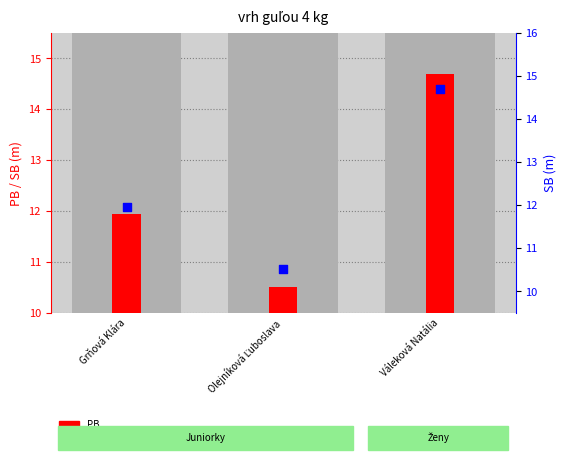

Which series reaches the minimum Y coordinate?

PB